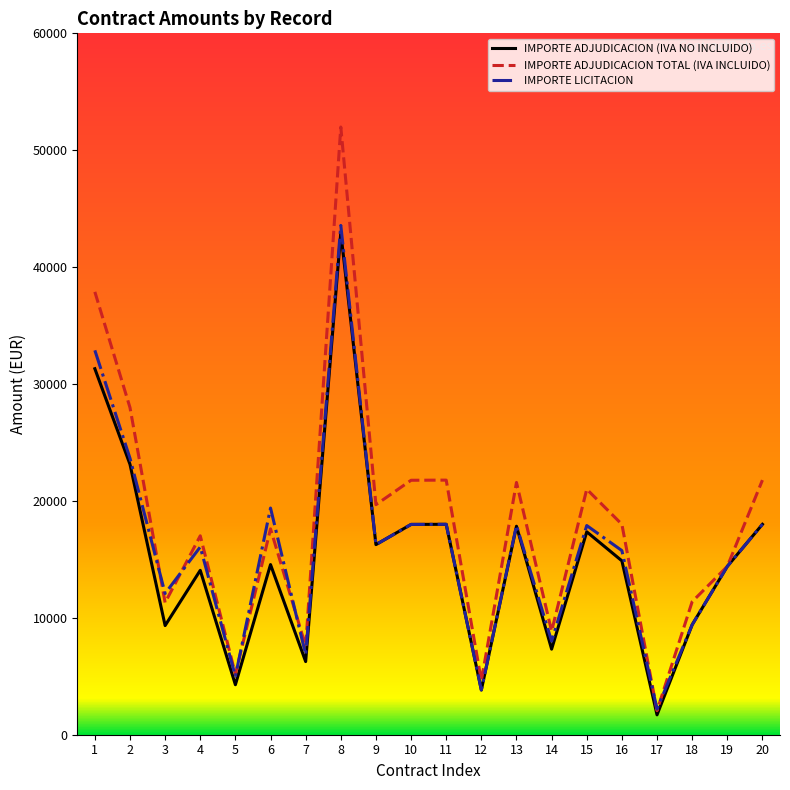

True or false: IMPORTE ADJUDICACION TOTAL (IVA INCLUIDO) has more than 0 interior local peaks.

True